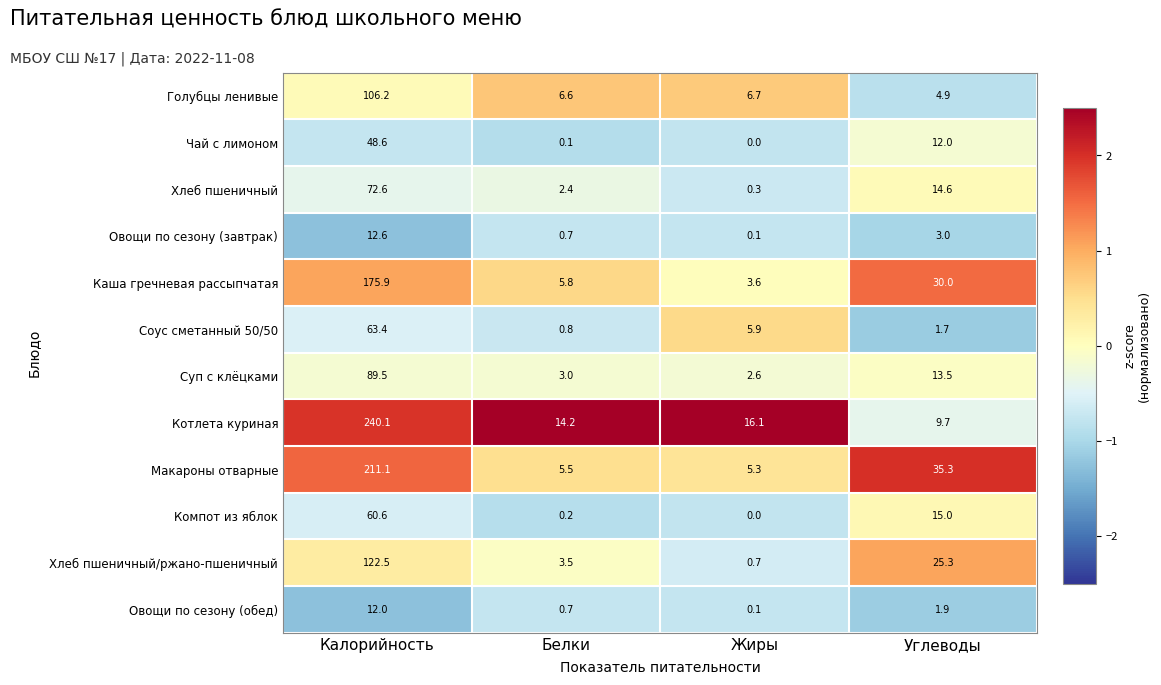

Is the value of Голубцы ленивые at Углеводы greater than the value of Суп с клёцками at Жиры?

Yes